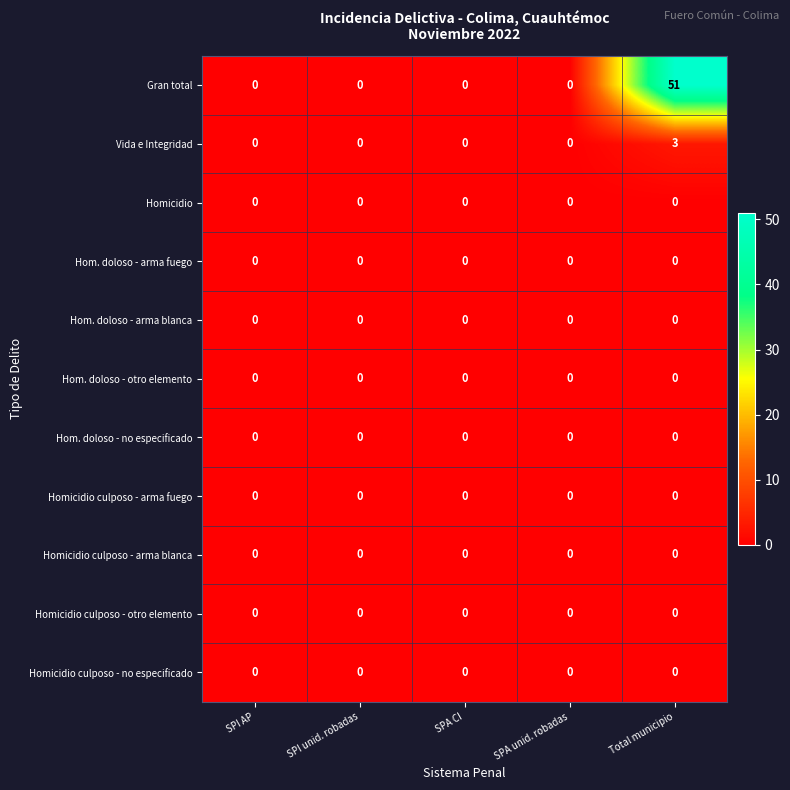

Count the Vida e Integridad values in the range 0 to 1.

4